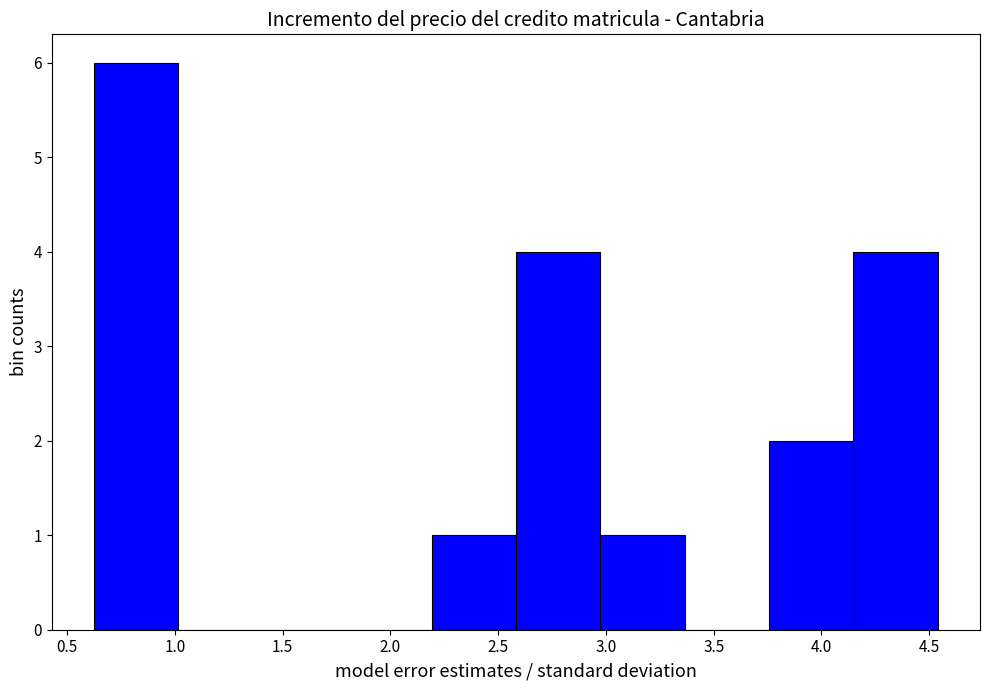

Over which range of the x-axis is the bar tallest?

0.60 to 1.00